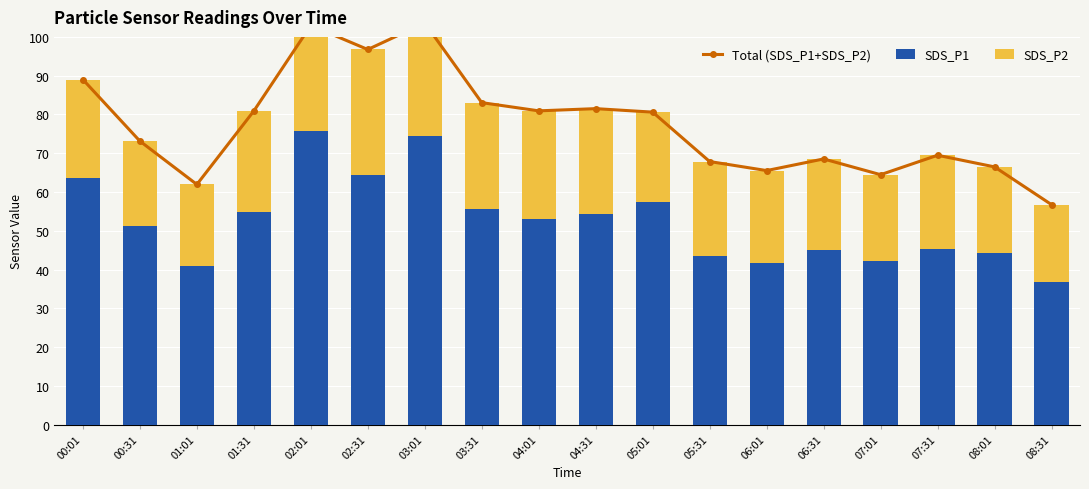

The Total (SDS_P1+SDS_P2) series shows 65.5 at 06:01. True or false?

True